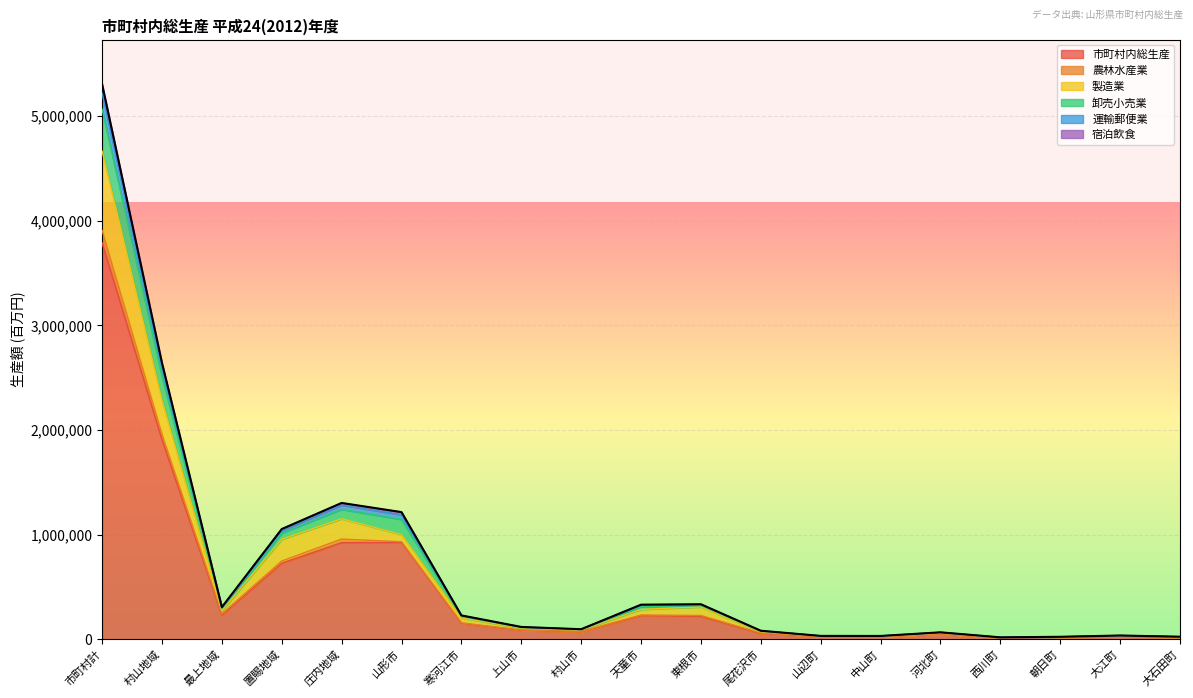

At which category is the sum across all series the highest?

市町村計